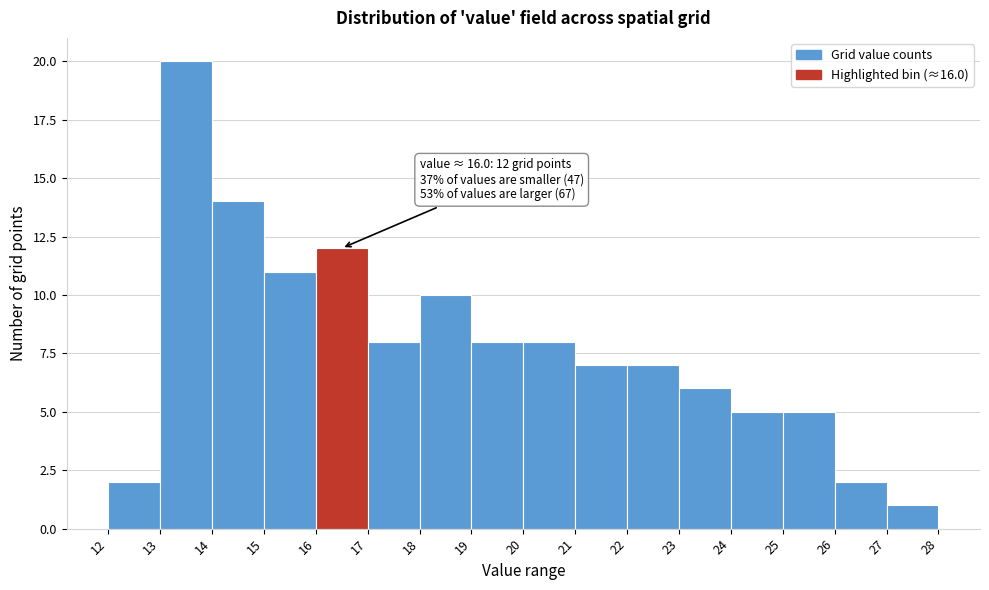

Which range on the x-axis has the tallest bar?

13 to 14